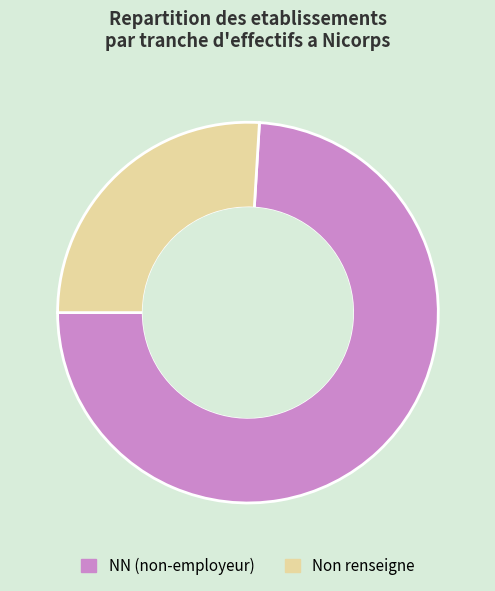

Which slice is the smallest?

Non renseigne